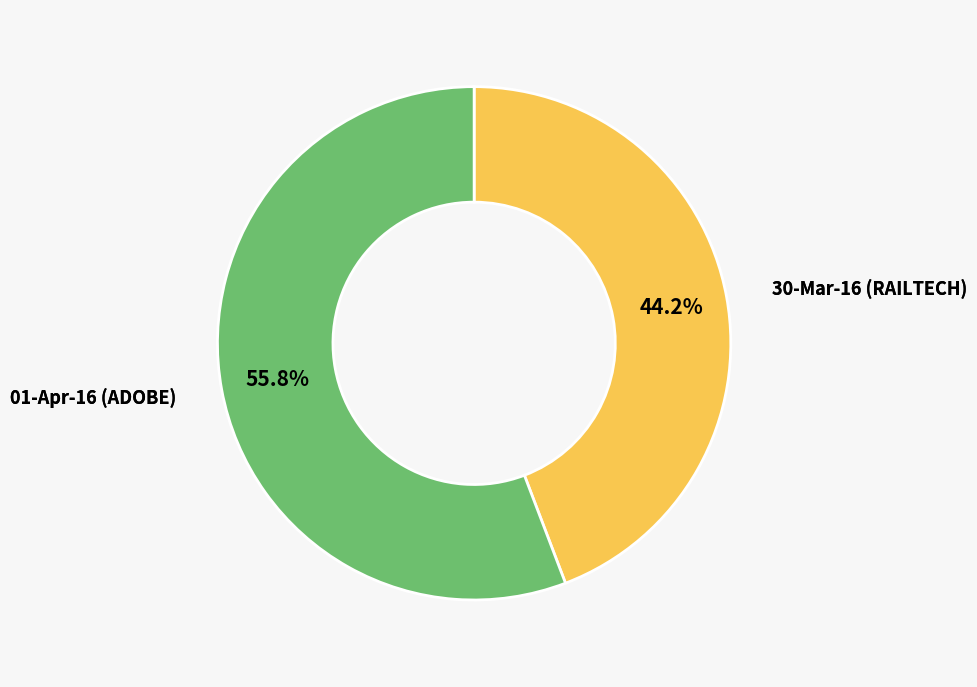

What percentage do 01-Apr-16 (ADOBE) and 30-Mar-16 (RAILTECH) together represent?

100.0%